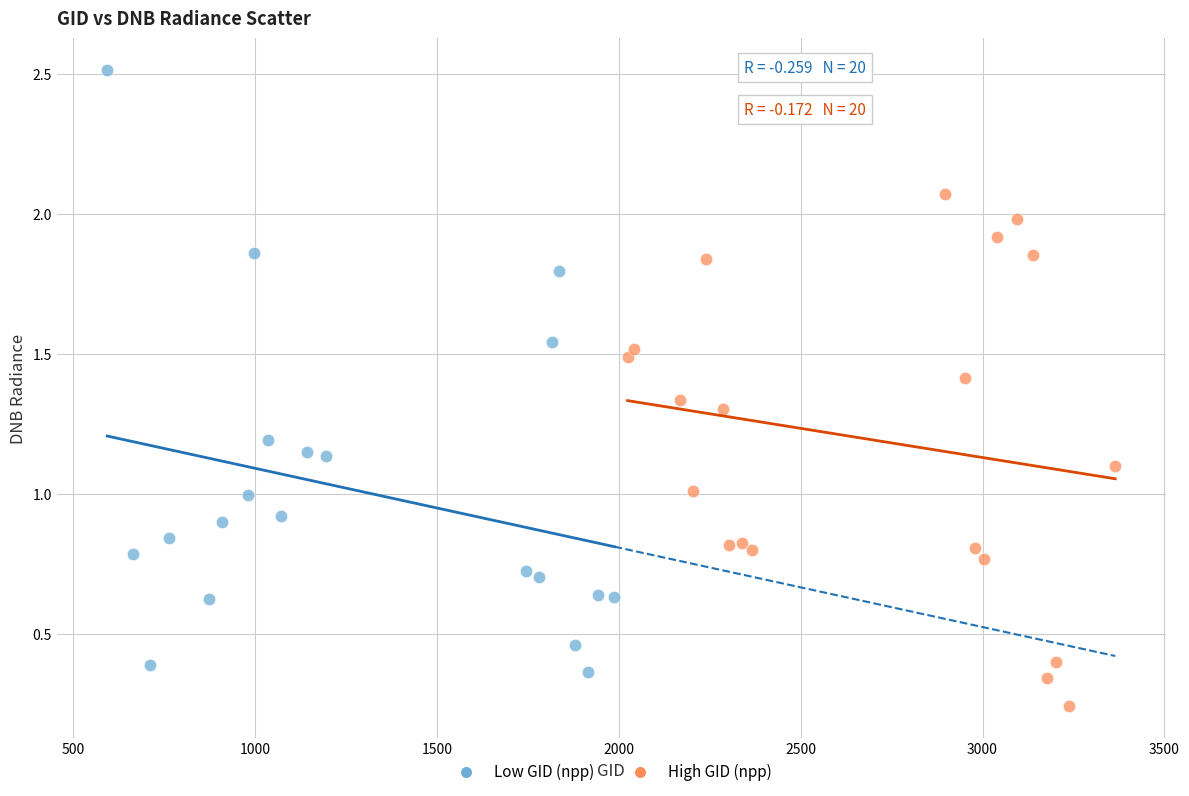

Which series has the largest Y range (max minus min)?

Low GID (npp)